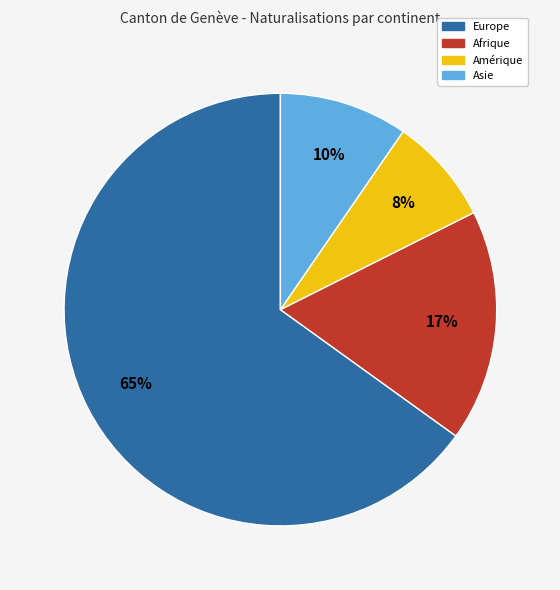

Which slice is the smallest?

Amérique